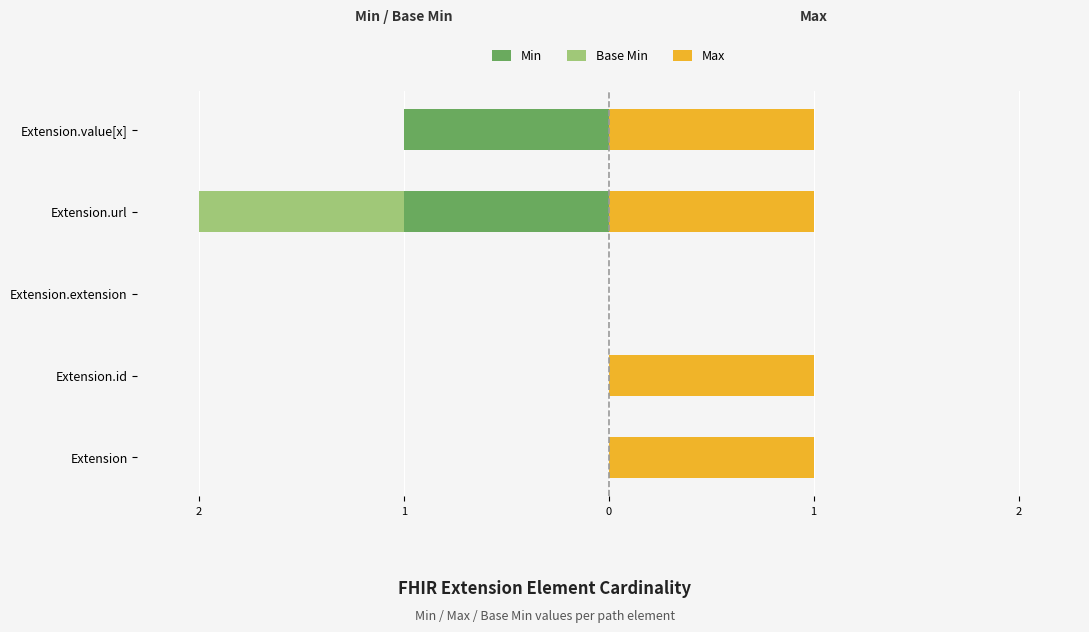

How many data points does each series have?

5